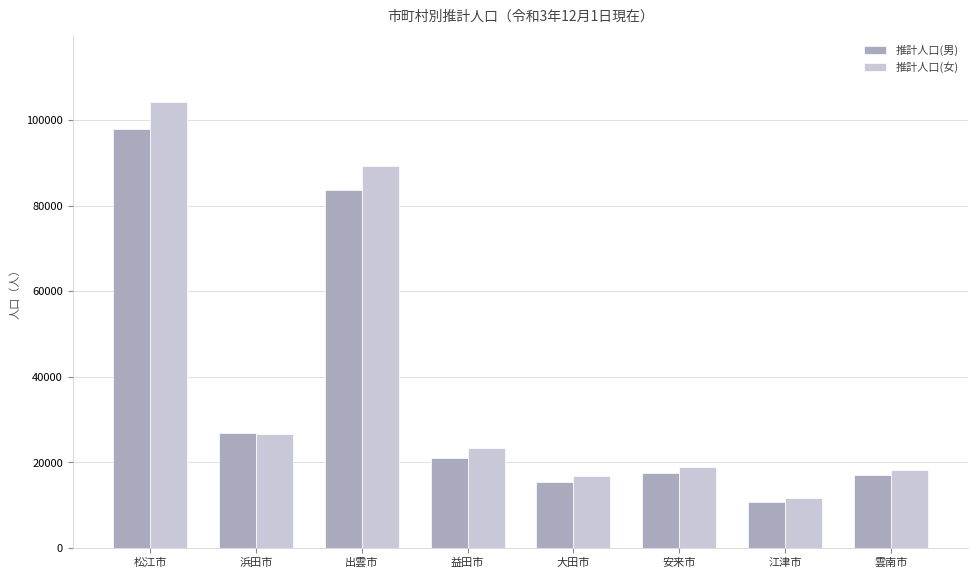

Is the value of 推計人口(男) at 安来市 greater than the value of 推計人口(女) at 益田市?

No